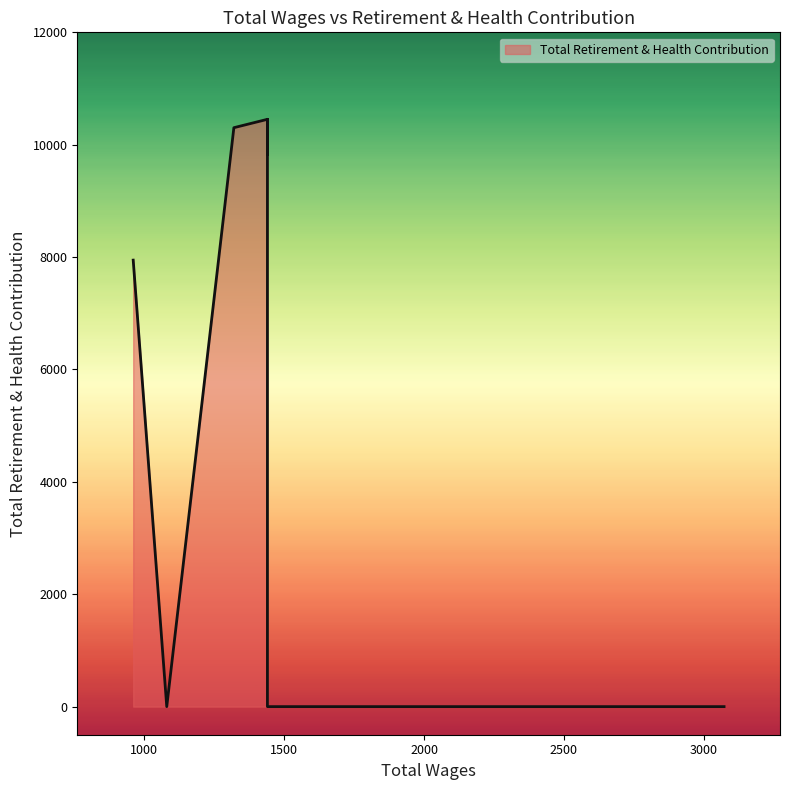

How many positive values are there?

6